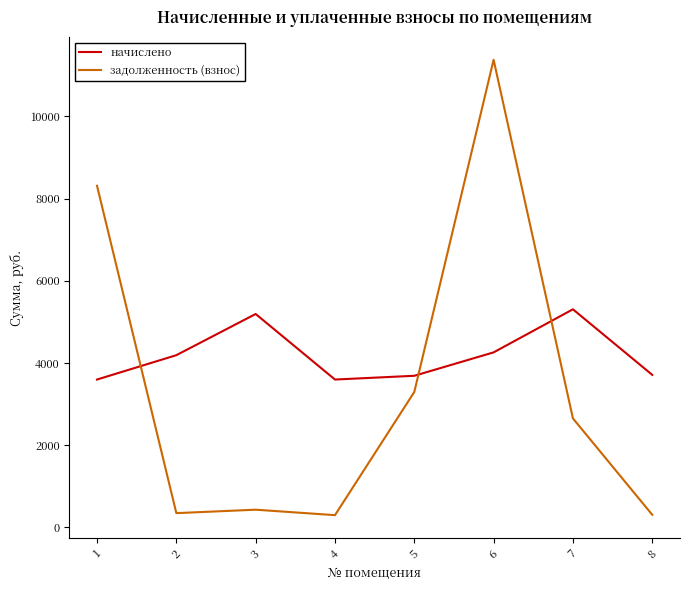

The начислено series shows 6175.9 at 4. True or false?

False